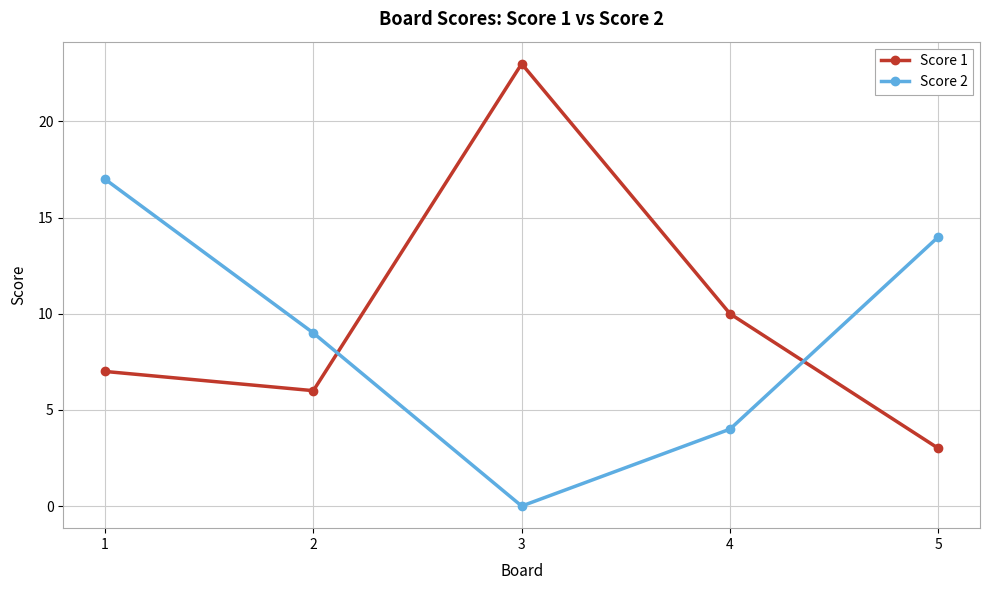

Is this an area chart (filled region under the line)?

No